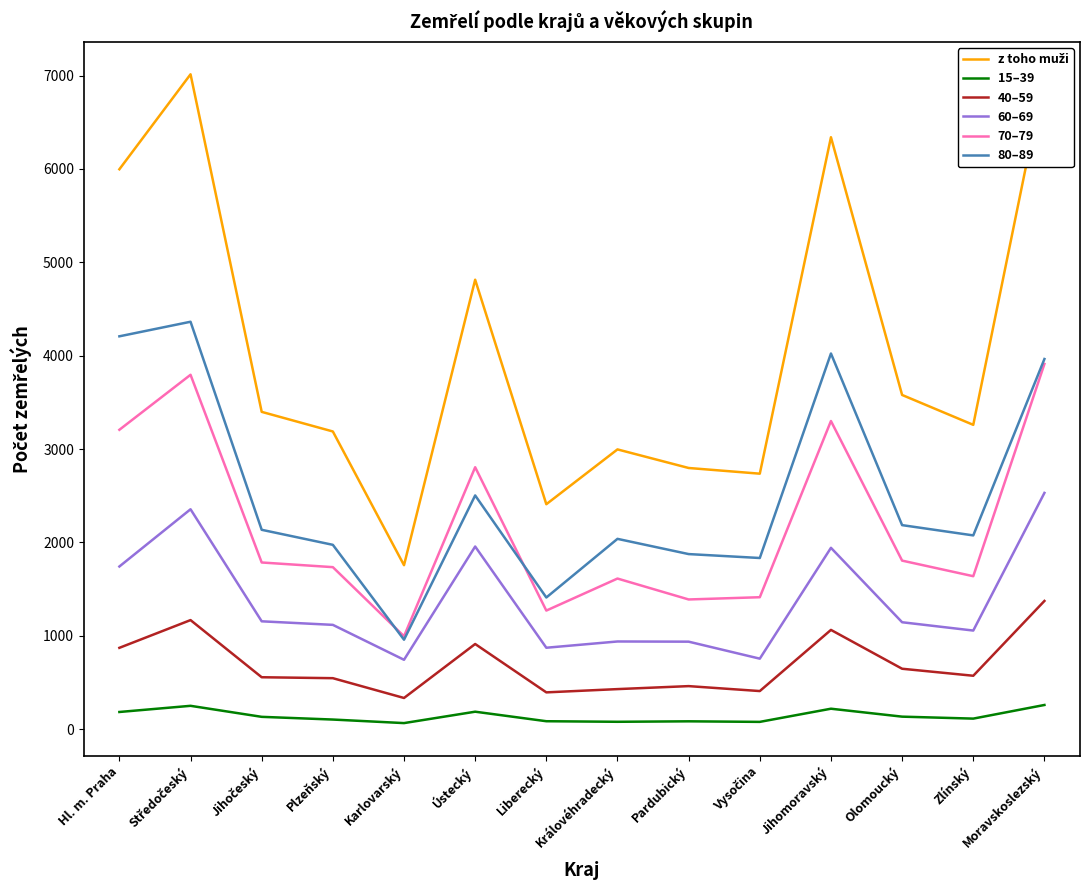

What is the difference between the highest and lowest values at Jihomoravský?

6120